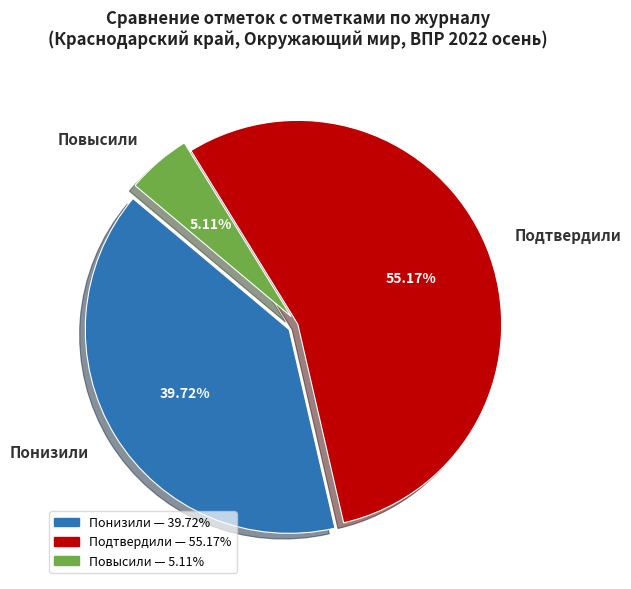

How many slices are in this pie chart?

3